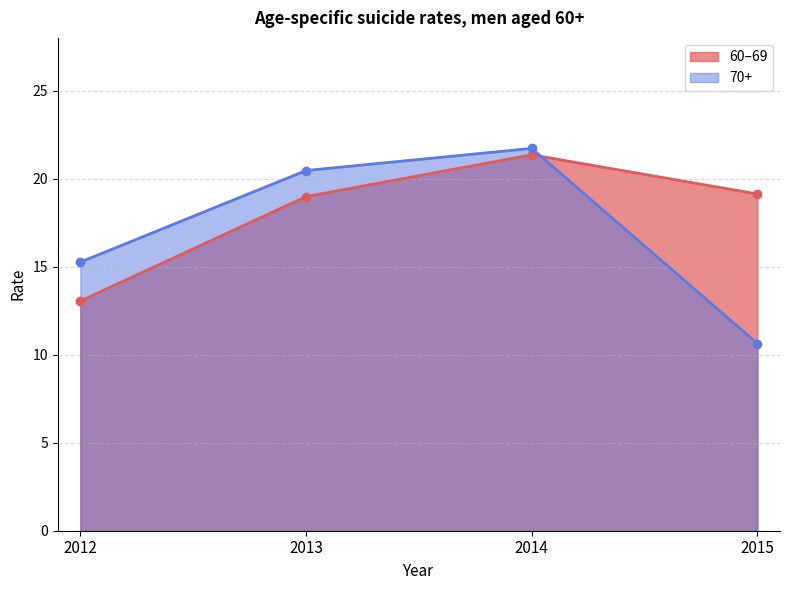

Rank the series by their average value, from highest to lowest.

60–69, 70+